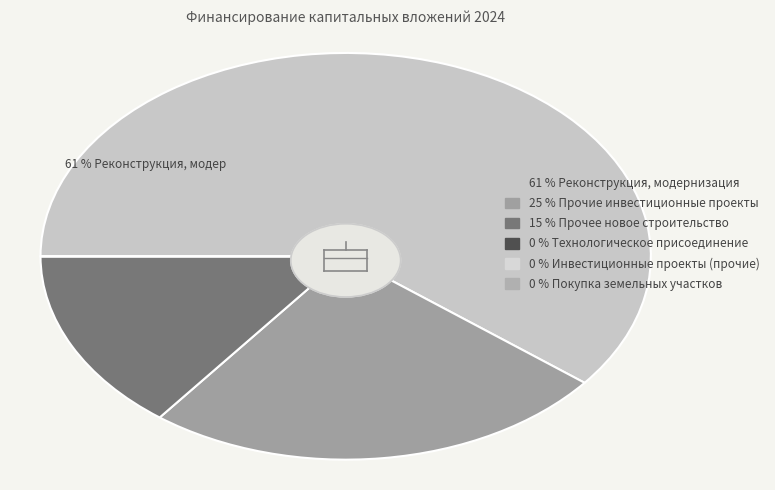

How many slices are in this pie chart?

6